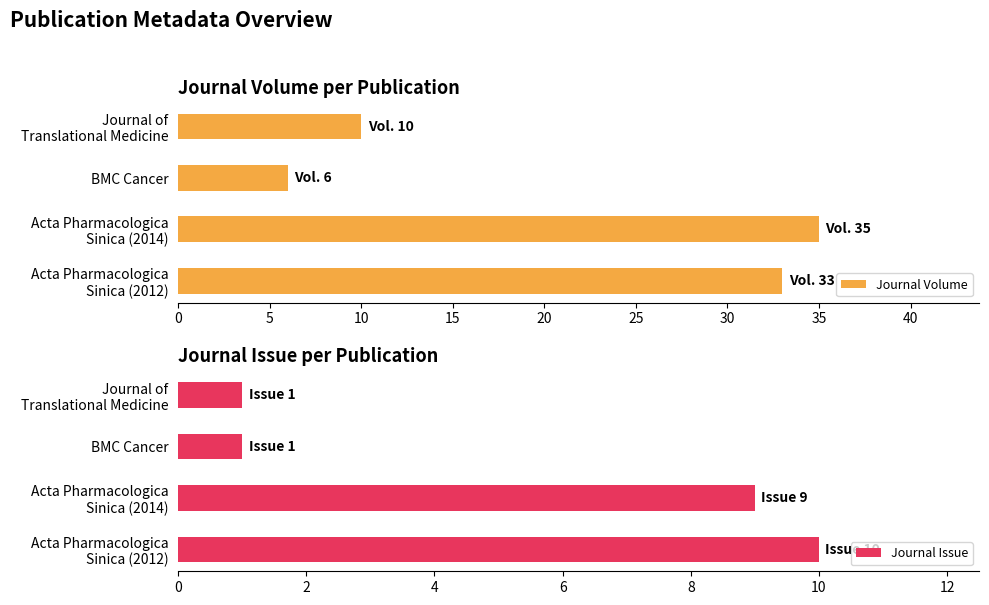

Is it true that Journal Issue equals 1 at BMC Cancer?

True